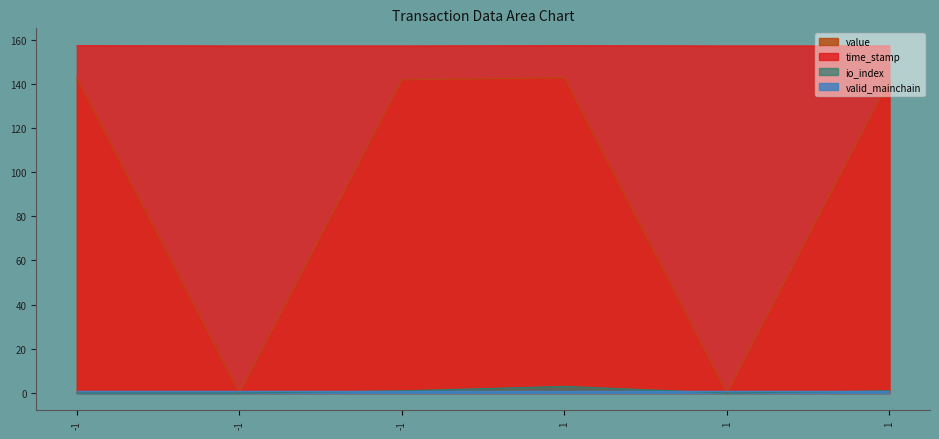

At which category is the sum across all series the highest?

1